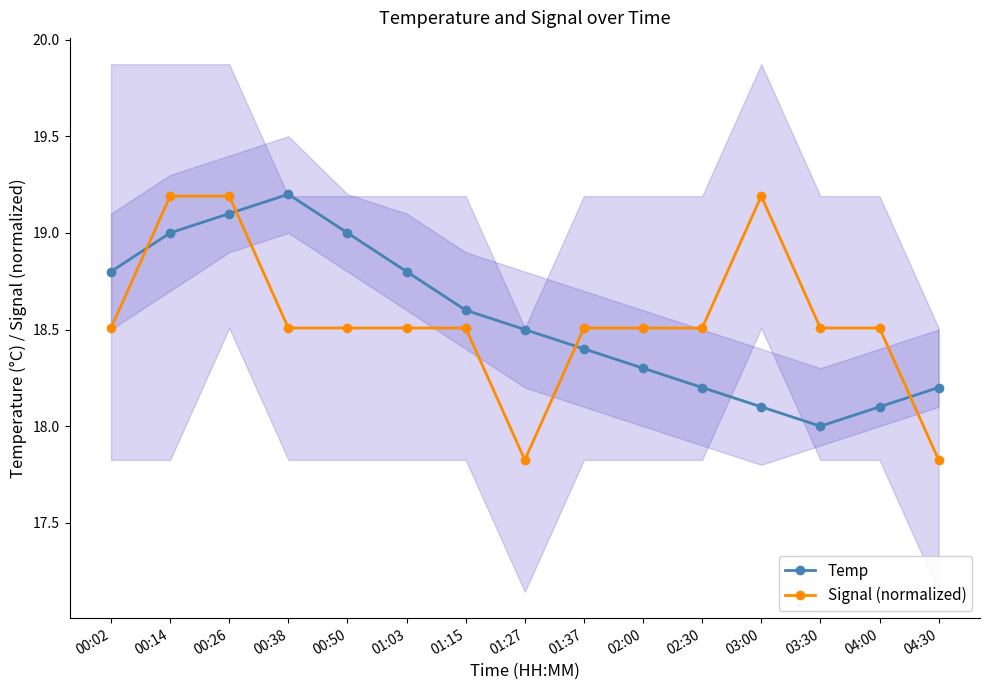

What are all the series names shown in the legend?

Temp, Signal (normalized)